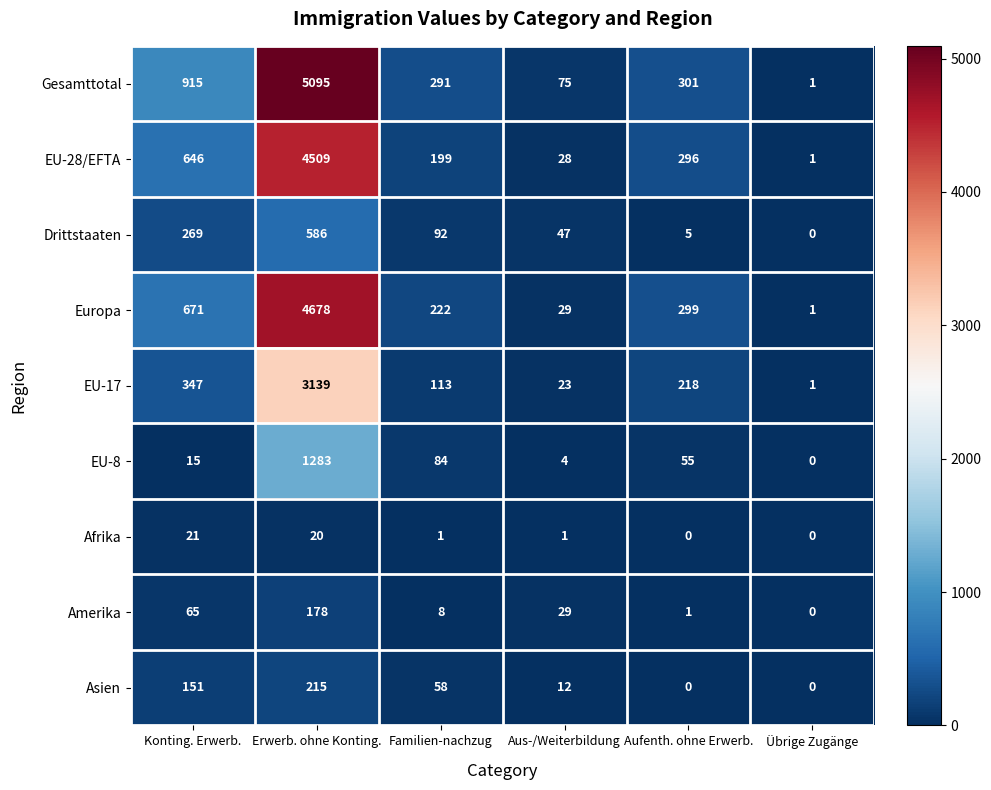

What is the sum of the Amerika values at Übrige Zugänge and Konting. Erwerb.?

65